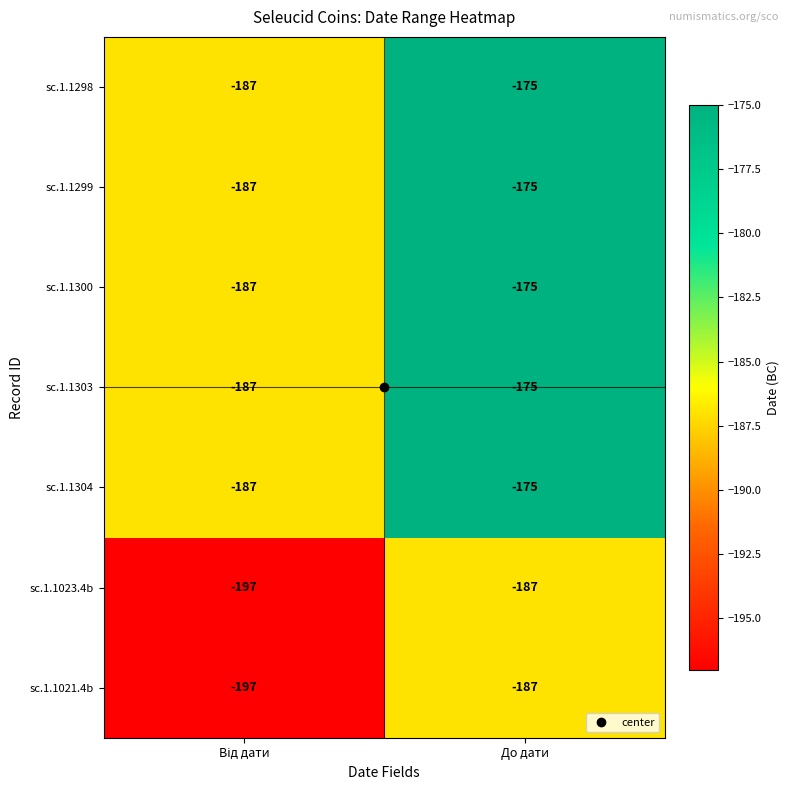

What value does the sc.1.1304 series have at До дати?

-175